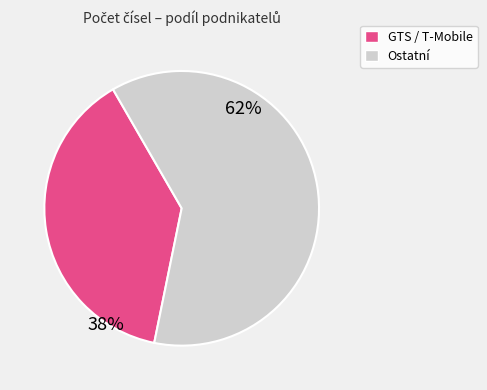

To the nearest percent, what is the average slice percentage?

50%